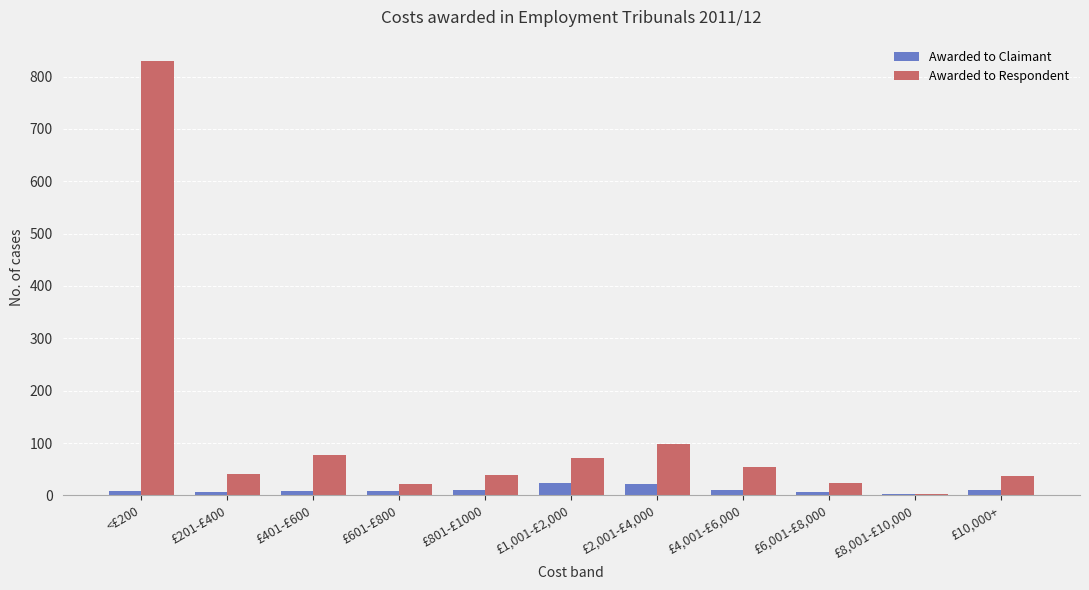

True or false: Awarded to Respondent has a value of 39 at £801-£1000.

True